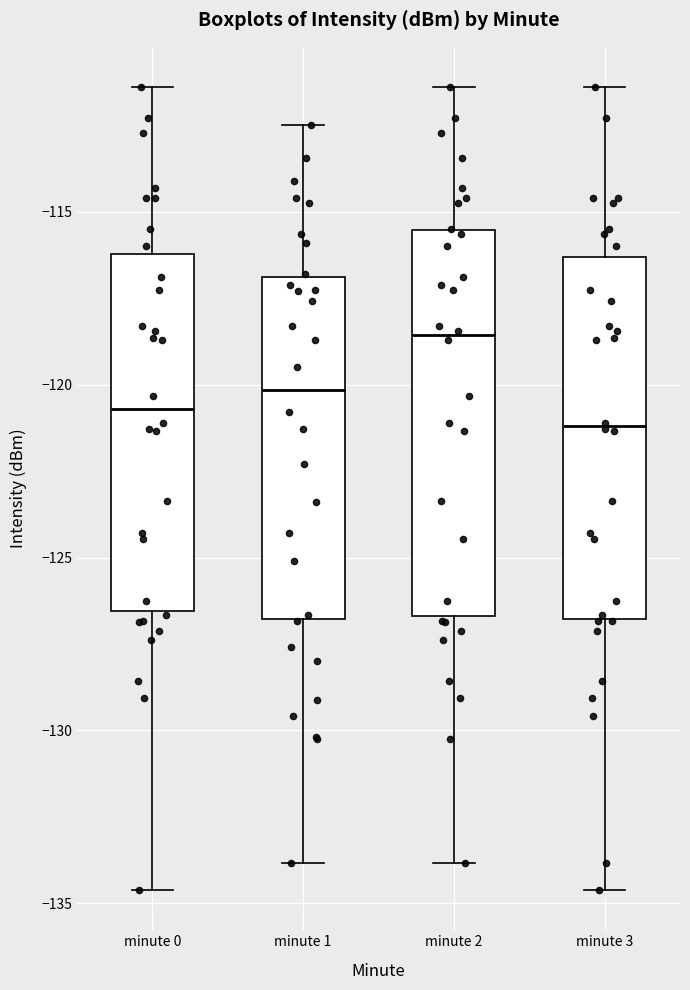

Where does the upper whisker of the box for minute 3 end on the y-axis? The values are not printed on the chart, so give them approximately, as read against the axis.

-111.5